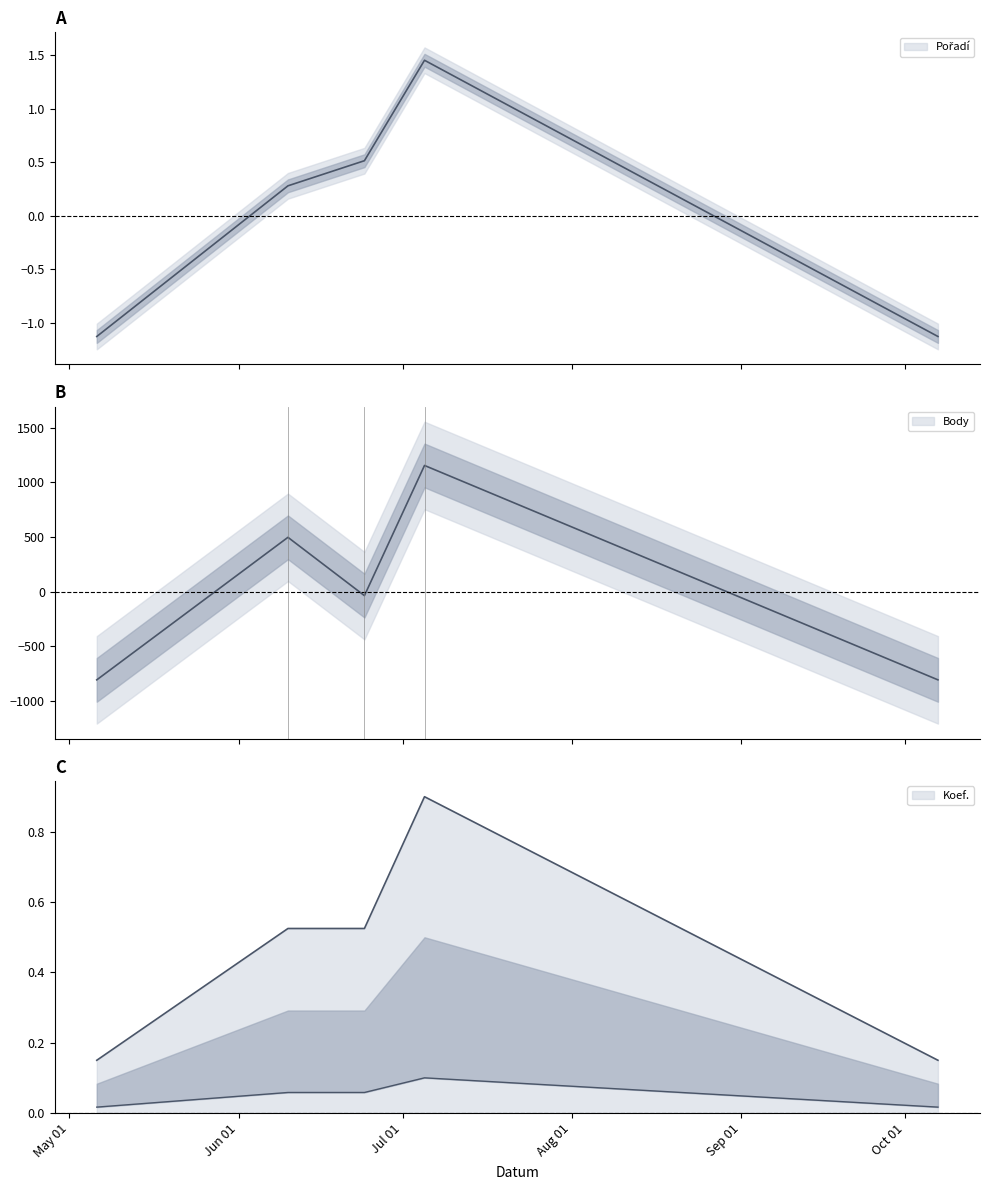

In Pořadí, how many points are higher than both neighbors (excluding endpoints)?

1